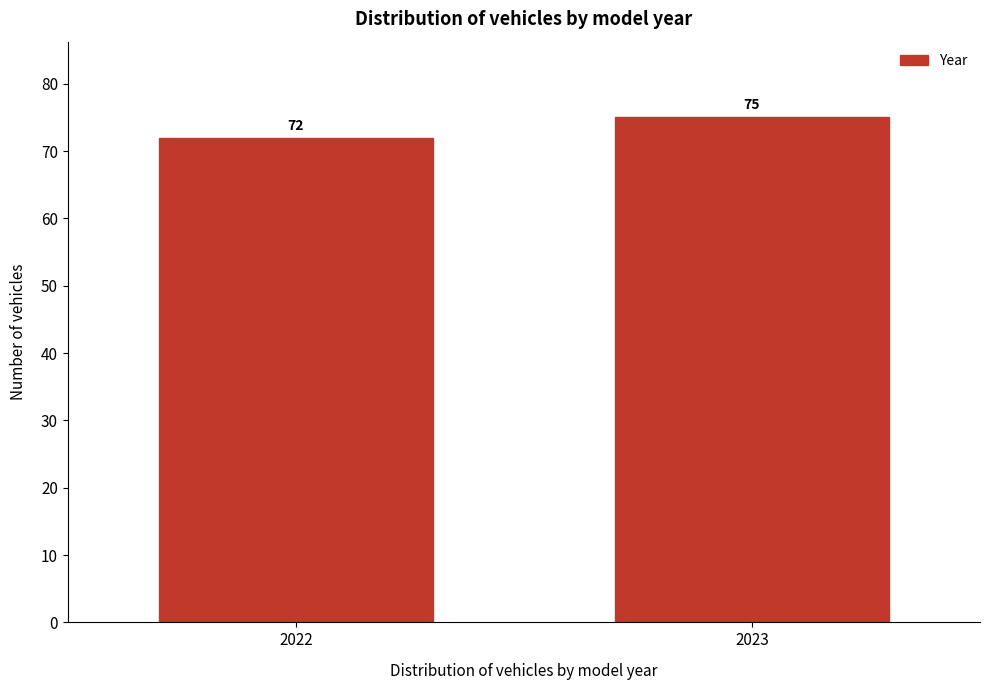

Reading right to left, extract all data points from this chart.

2023=75	2022=72